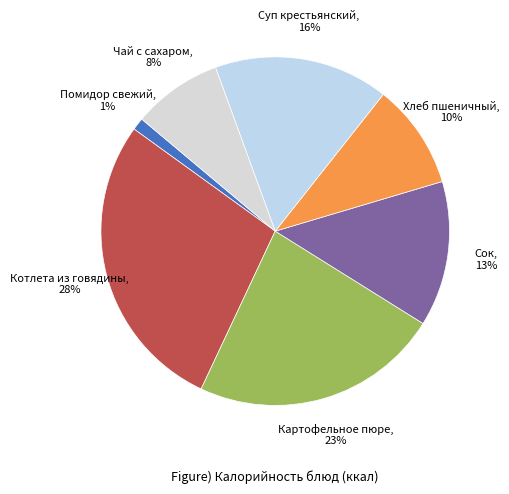

True or false: Котлета из говядины accounts for 28% of the total.

True